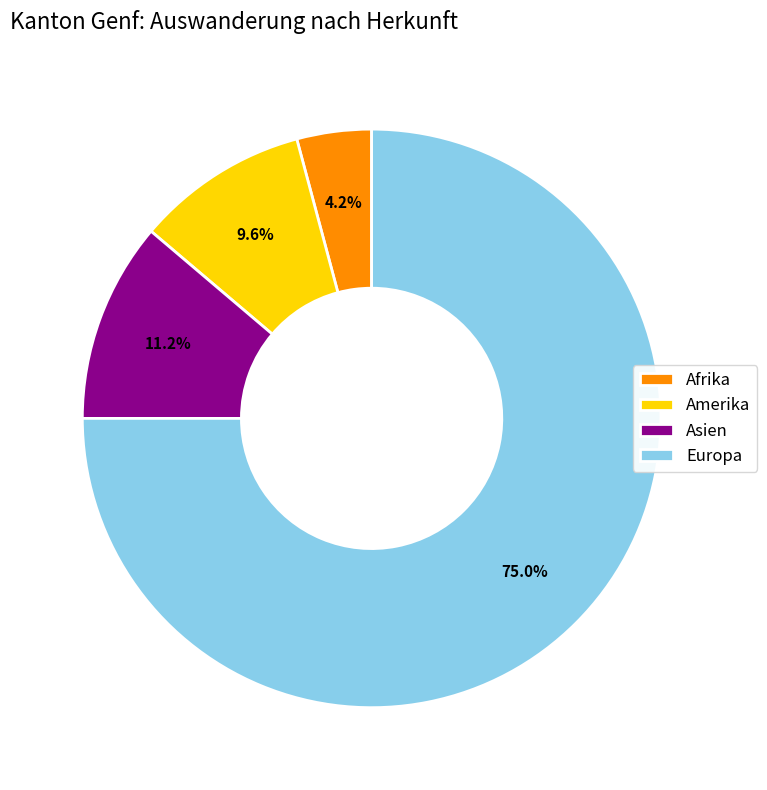

Is there any slice that represents more than half of the pie?

Yes